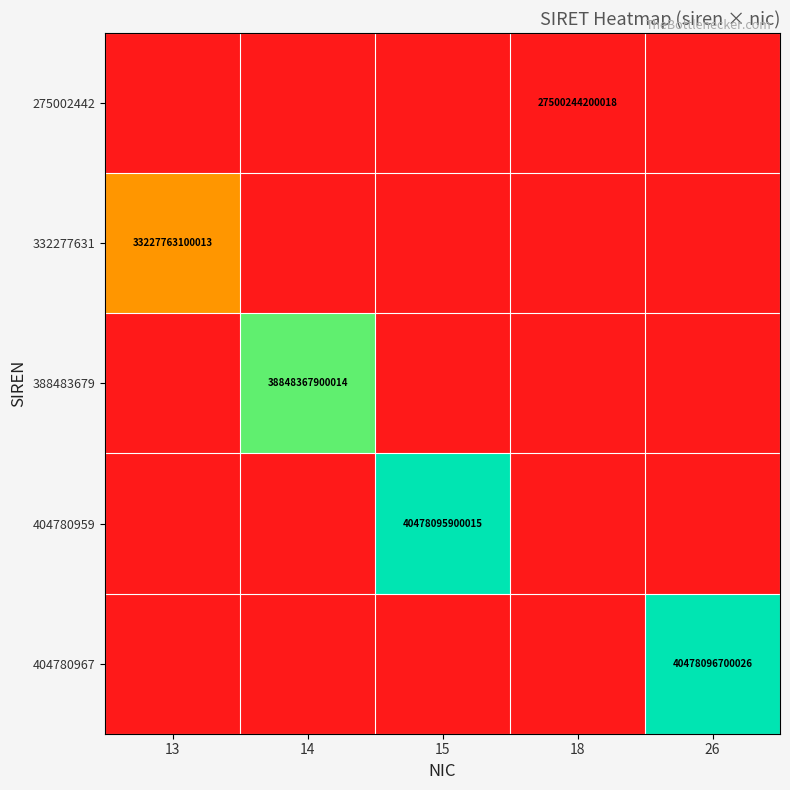

The value of 404780967 at 26 is 40478096700026. True or false?

True